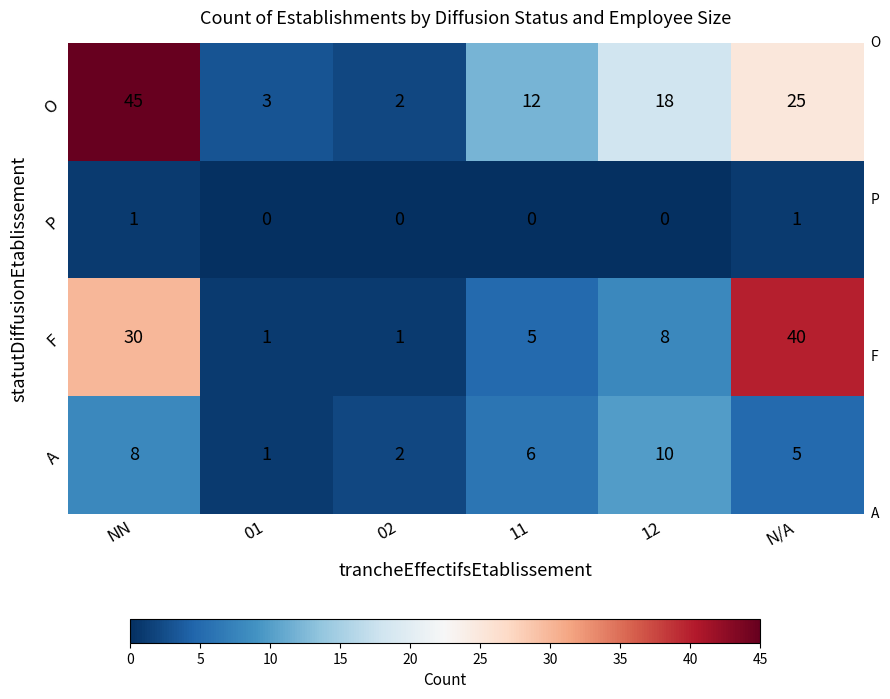

At which label does F first exceed 8?

NN